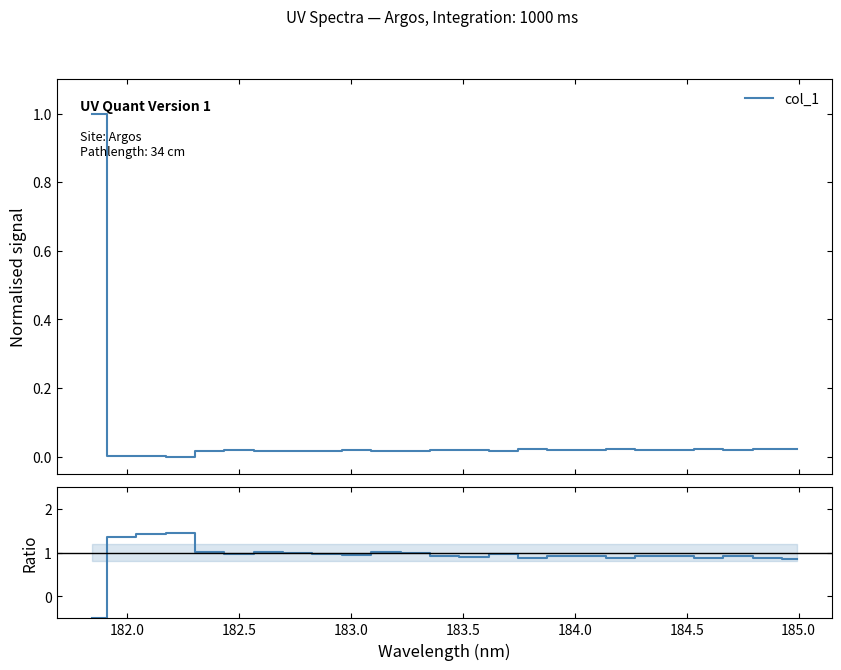

How many interior local peaks (higher than both neighbors) does the data have?

7